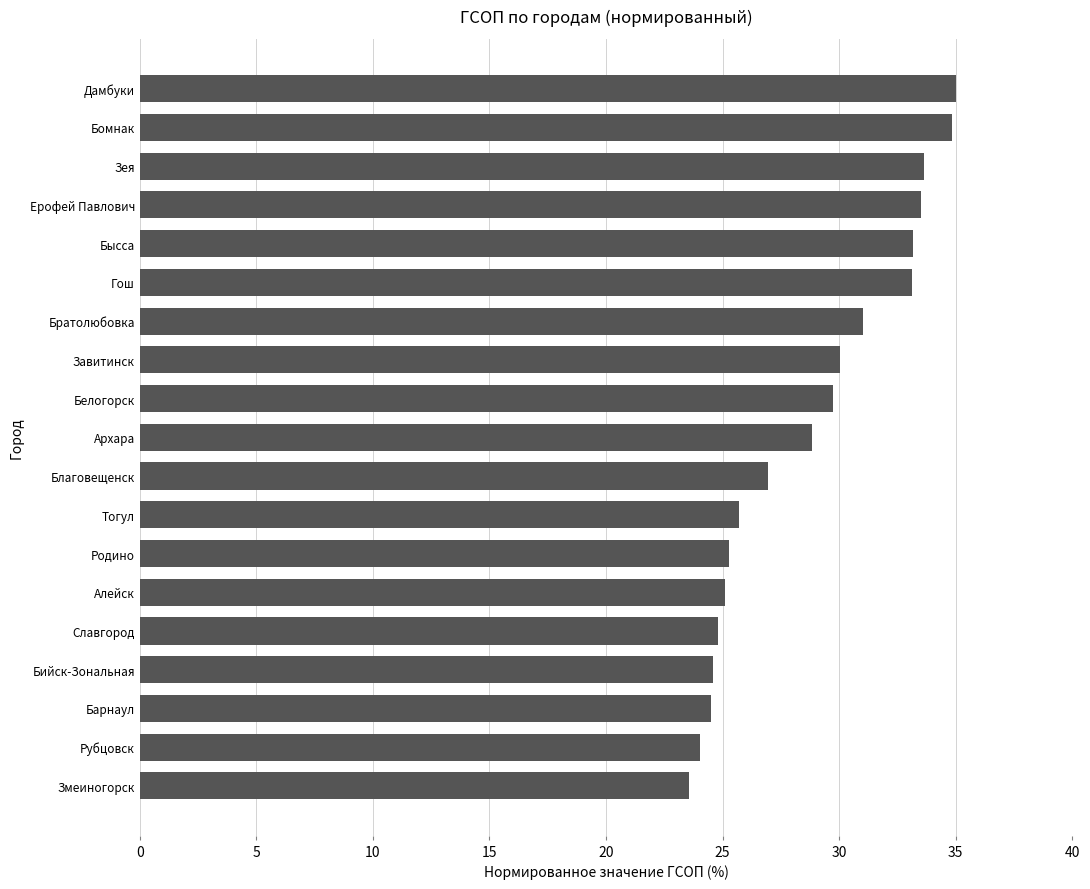

What is the change in value from Бийск-Зональная to Благовещенск?

+2.4